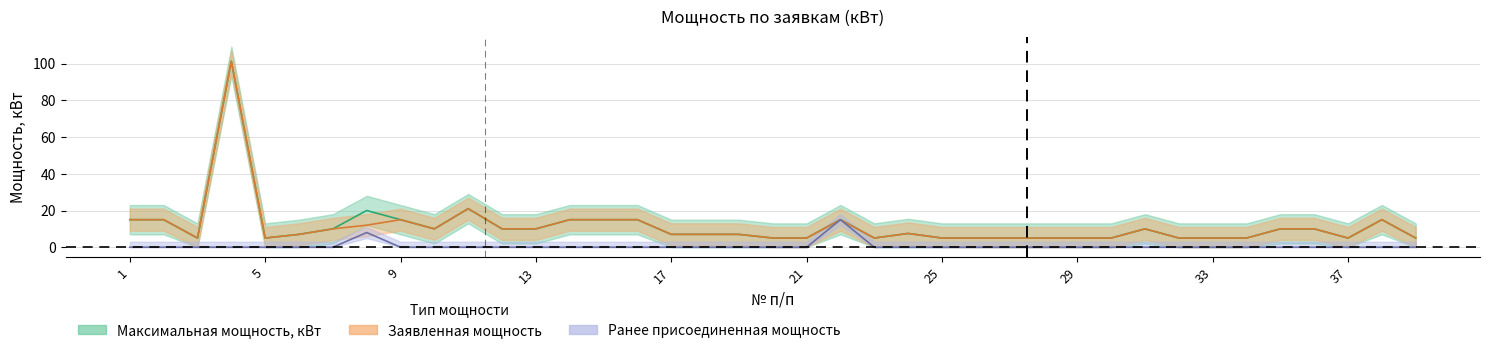

What is the highest value of the Ранее присоединенная мощность series?

15.0